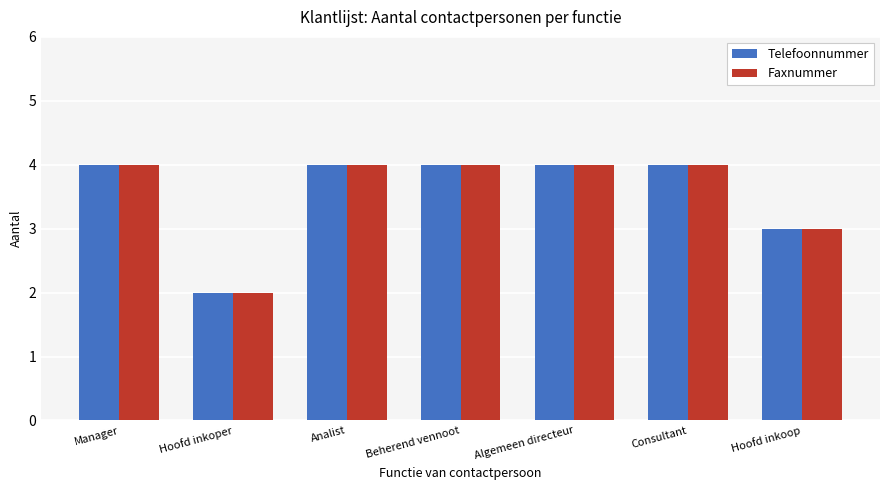

Is it true that Telefoonnummer equals 4 at Consultant?

True